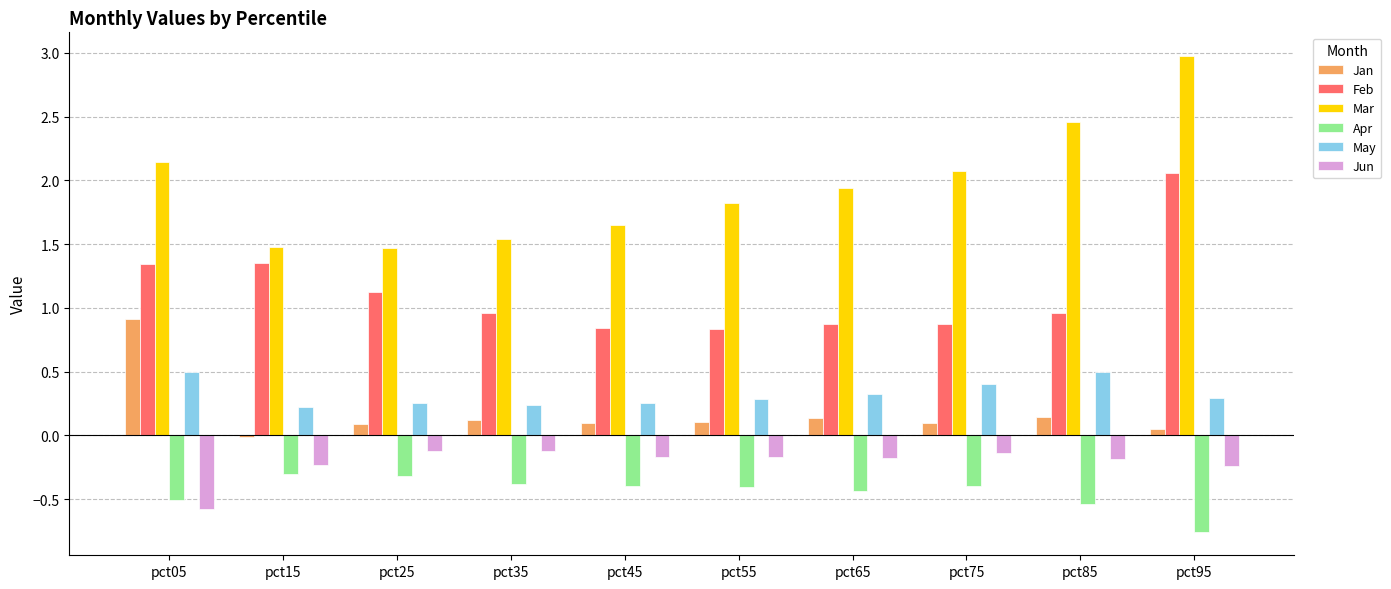

The value of Jun at pct05 is -0.6. True or false?

True